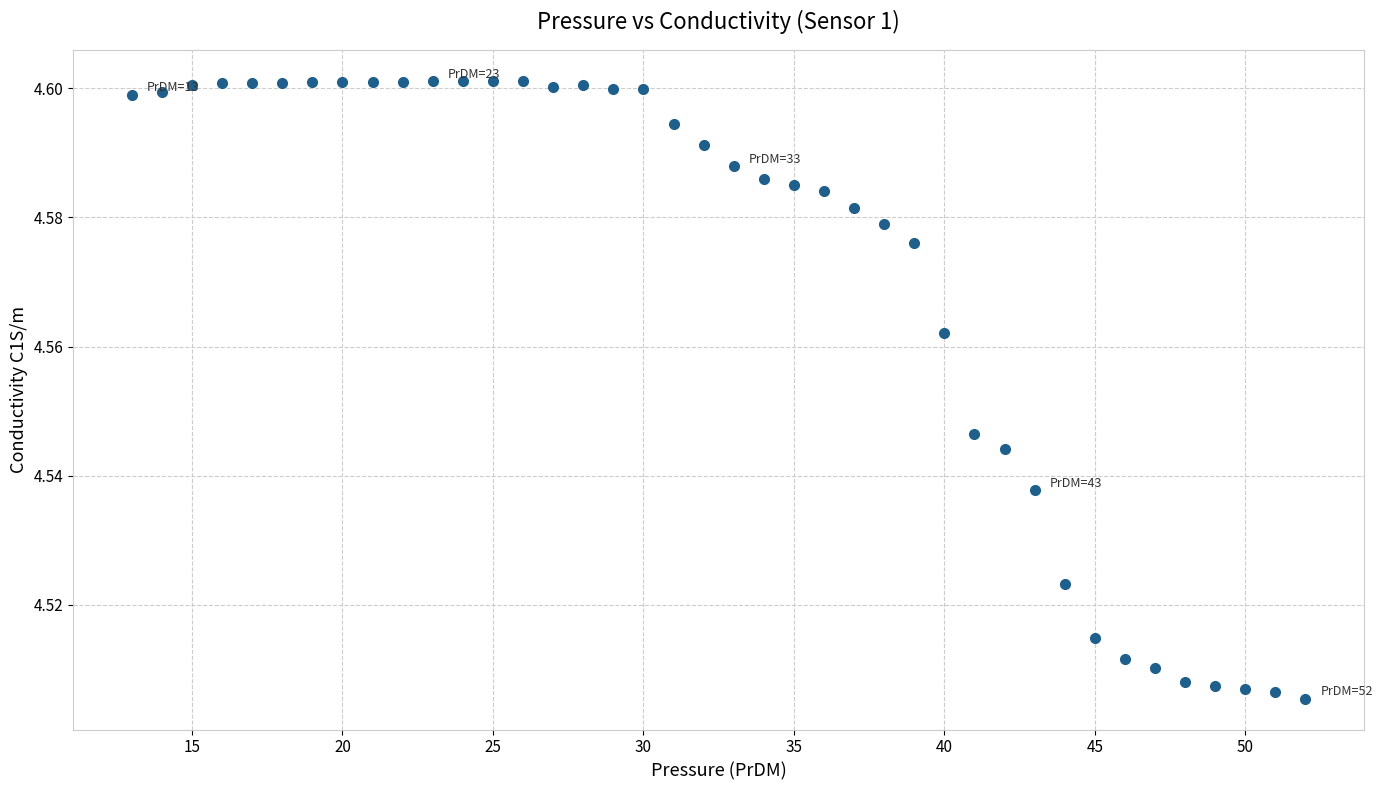

What is the range of X values (max minus min)?

39.0